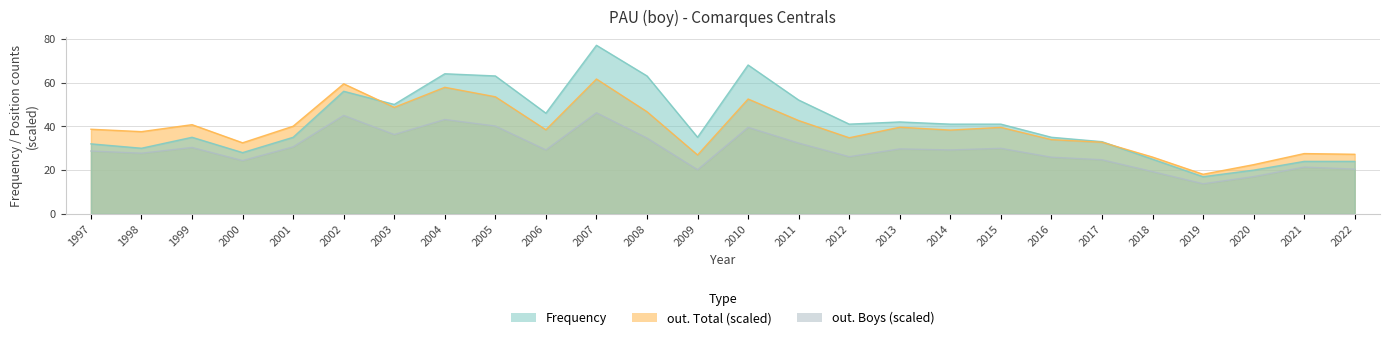

What are all the series names shown in the legend?

Frequency, out. Total, out. Boys